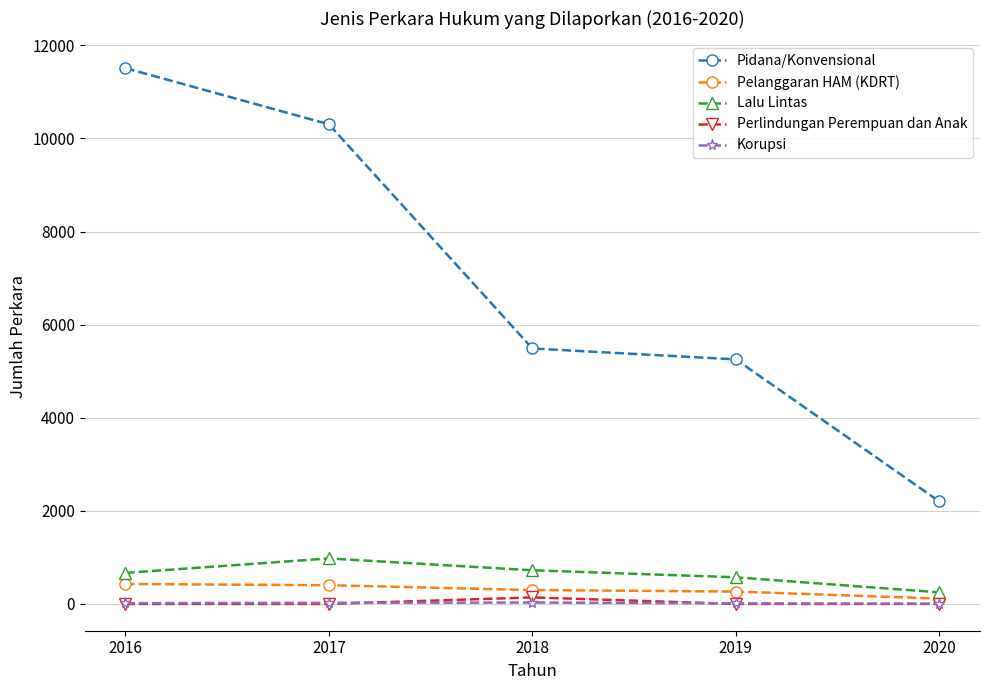

Which series changed the most between 2017 and 2018?

Pidana/Konvensional